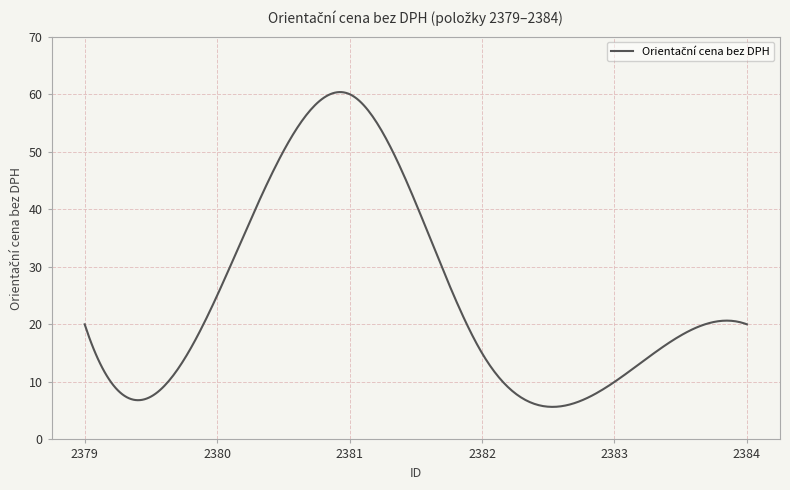

Does the chart have visible grid lines?

Yes